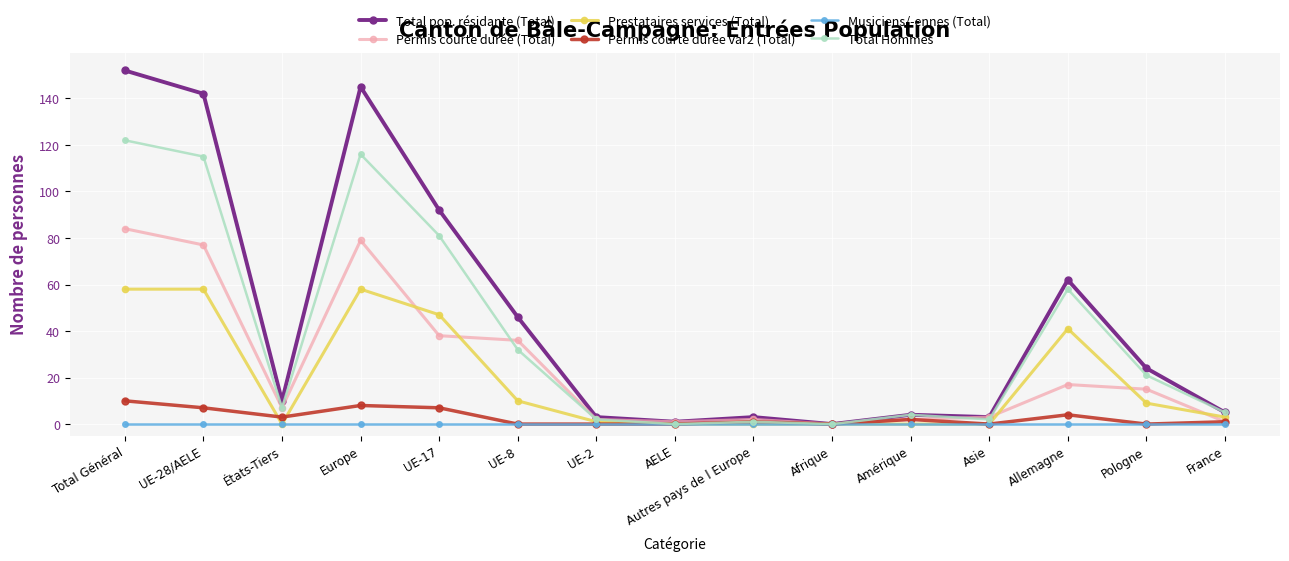

List the series in order of their peak value, lowest first.

Musiciens/-ennes (Total), Permis courte durée var2 (Total), Prestataires services (Total), Permis courte durée (Total), Total Hommes, Total pop. résidante (Total)